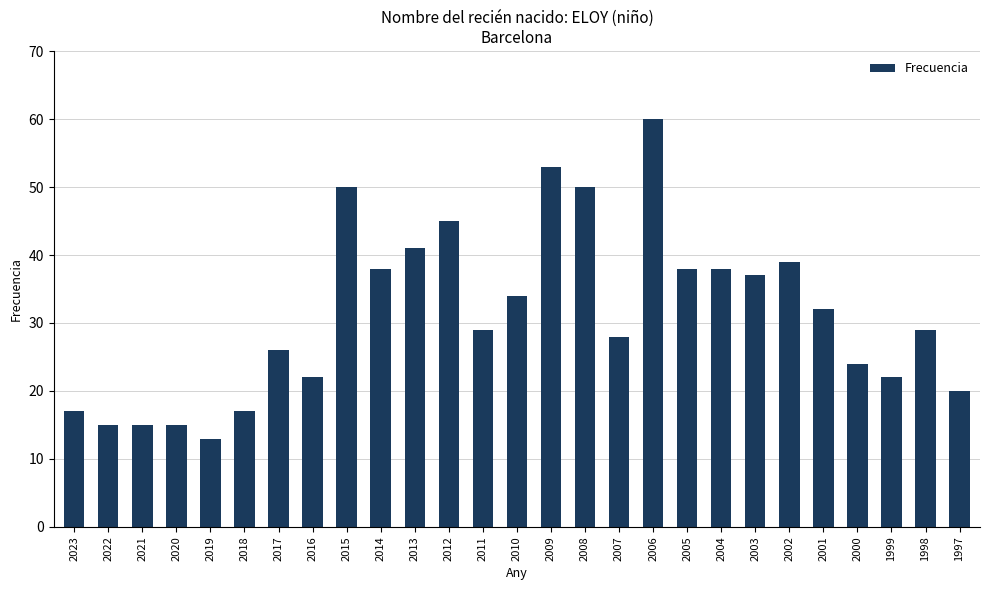

True or false: the data shows 24 at 2005.

False